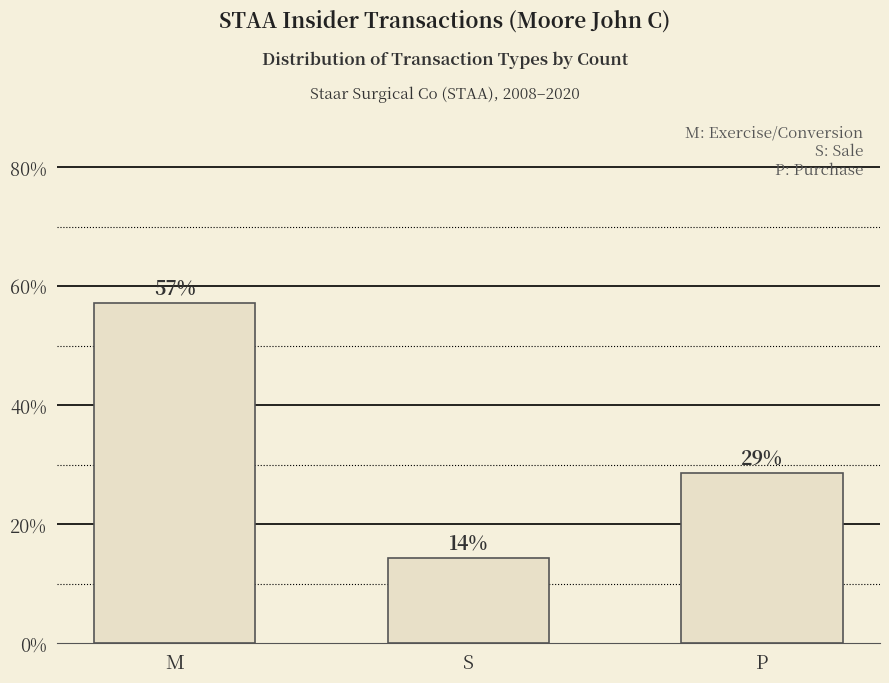

How many bars are there in total?

3